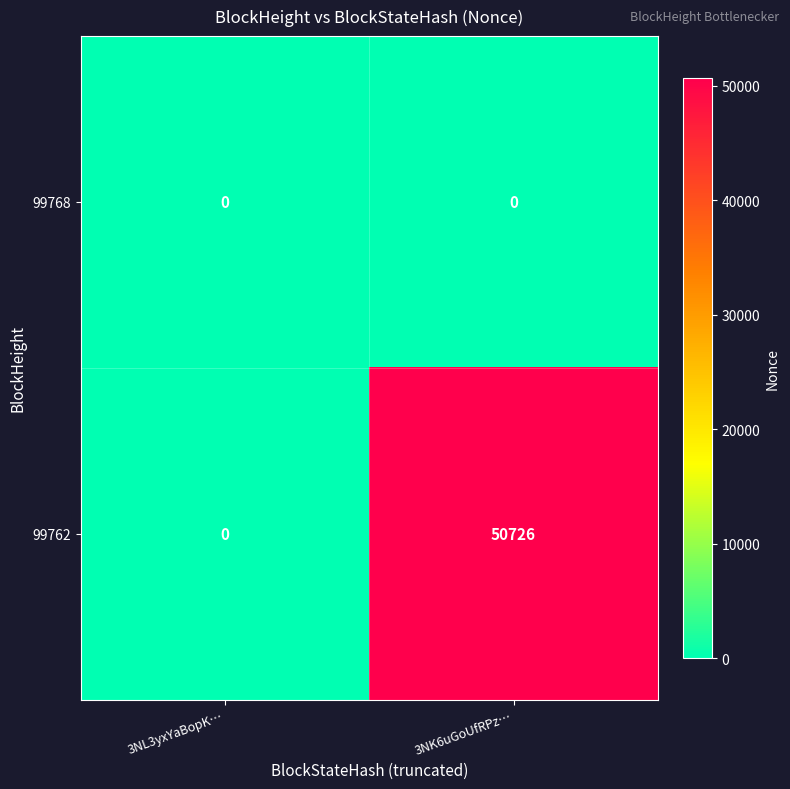

Where is 99762 nearest to the value 25363?

3NL3yxYaBopK…